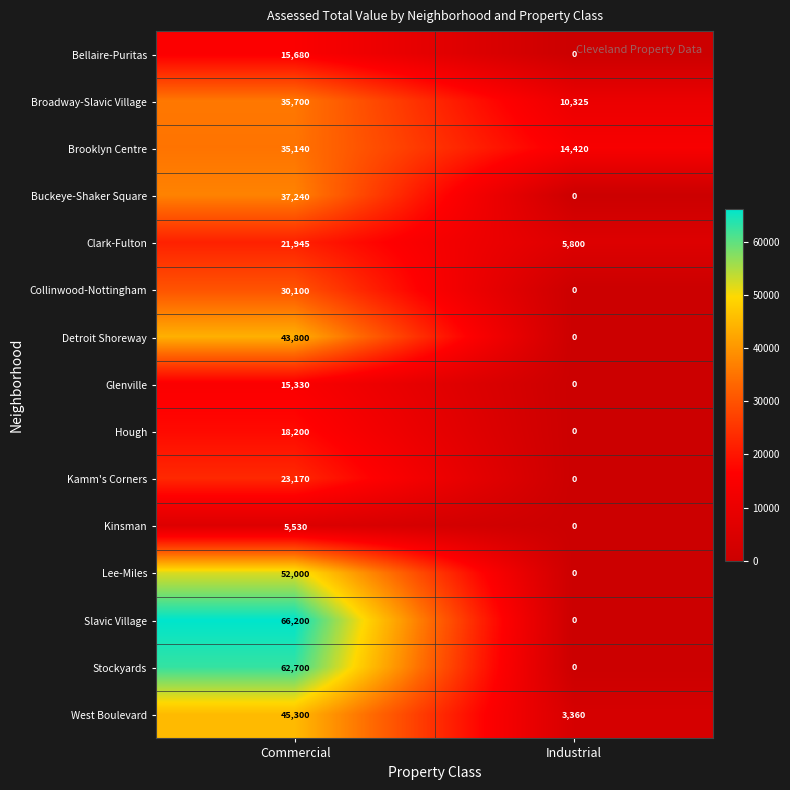

How many data points does each series have?

2